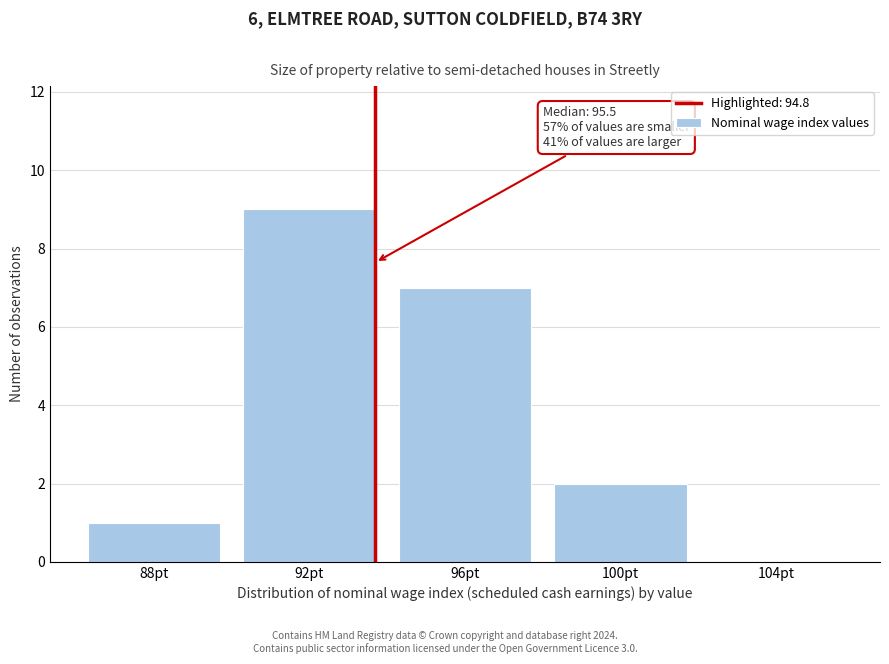

Reading left to right, what are all the values shown in this chart?

88pt=1	92pt=9	96pt=7	100pt=2	104pt=0